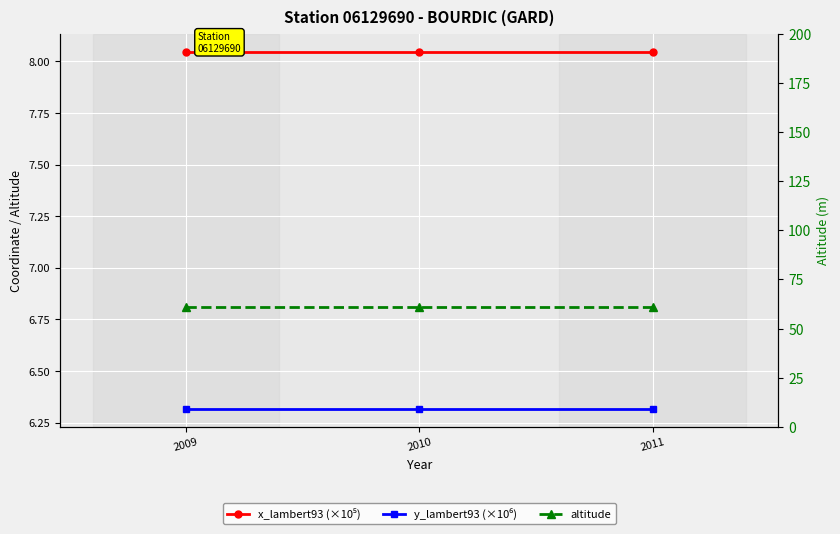

What value does the y_lambert93 (×10⁶) series have at 2011?

6.3